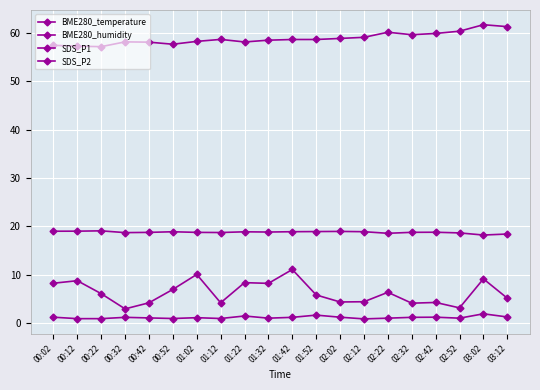

Reading right to left, transcribe all the data shown in this chart.

BME280_temperature: 03:12=18.4	03:02=18.2	02:52=18.6	02:42=18.8	02:32=18.8	02:22=18.6	02:12=18.9	02:02=18.9	01:52=18.9	01:42=18.9	01:32=18.8	01:22=18.9	01:12=18.7	01:02=18.8	00:52=18.9	00:42=18.8	00:32=18.7	00:22=19.1	00:12=19.0	00:02=19.0
BME280_humidity: 03:12=61.3	03:02=61.7	02:52=60.4	02:42=59.9	02:32=59.6	02:22=60.2	02:12=59.1	02:02=58.9	01:52=58.7	01:42=58.7	01:32=58.5	01:22=58.1	01:12=58.7	01:02=58.3	00:52=57.7	00:42=58.1	00:32=58.2	00:22=57.2	00:12=57.3	00:02=57.5
SDS_P1: 03:12=5.1	03:02=9.1	02:52=3.1	02:42=4.2	02:32=4.1	02:22=6.3	02:12=4.4	02:02=4.3	01:52=5.8	01:42=11.1	01:32=8.2	01:22=8.3	01:12=4.2	01:02=10.1	00:52=7.0	00:42=4.2	00:32=2.9	00:22=6.1	00:12=8.8	00:02=8.2
SDS_P2: 03:12=1.2	03:02=1.9	02:52=1.0	02:42=1.2	02:32=1.2	02:22=1.0	02:12=0.8	02:02=1.2	01:52=1.6	01:42=1.2	01:32=1.0	01:22=1.4	01:12=0.9	01:02=1.1	00:52=0.9	00:42=1.1	00:32=1.2	00:22=0.9	00:12=0.9	00:02=1.2